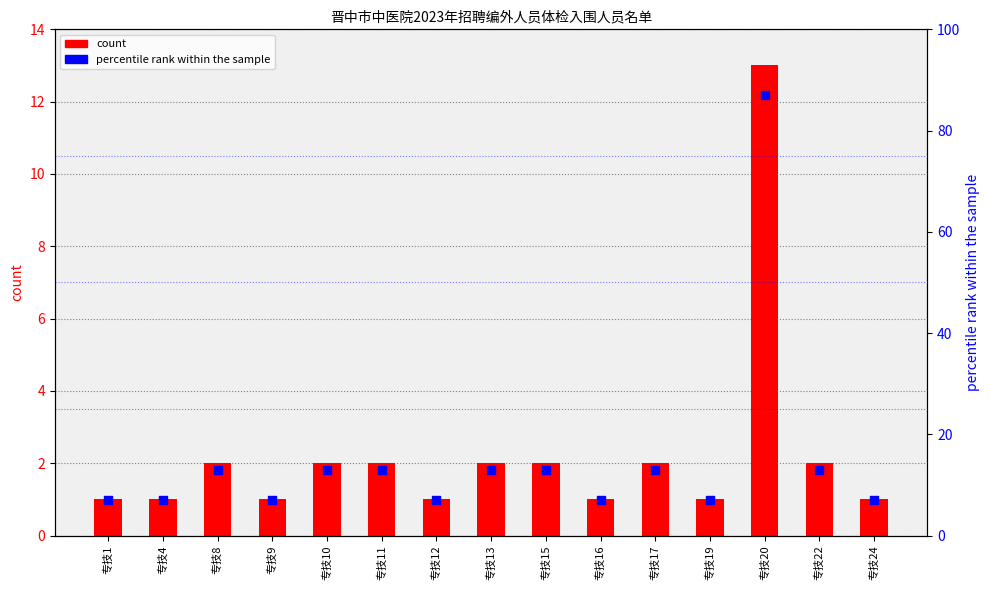

What are all the series names shown in the legend?

count, percentile rank within the sample